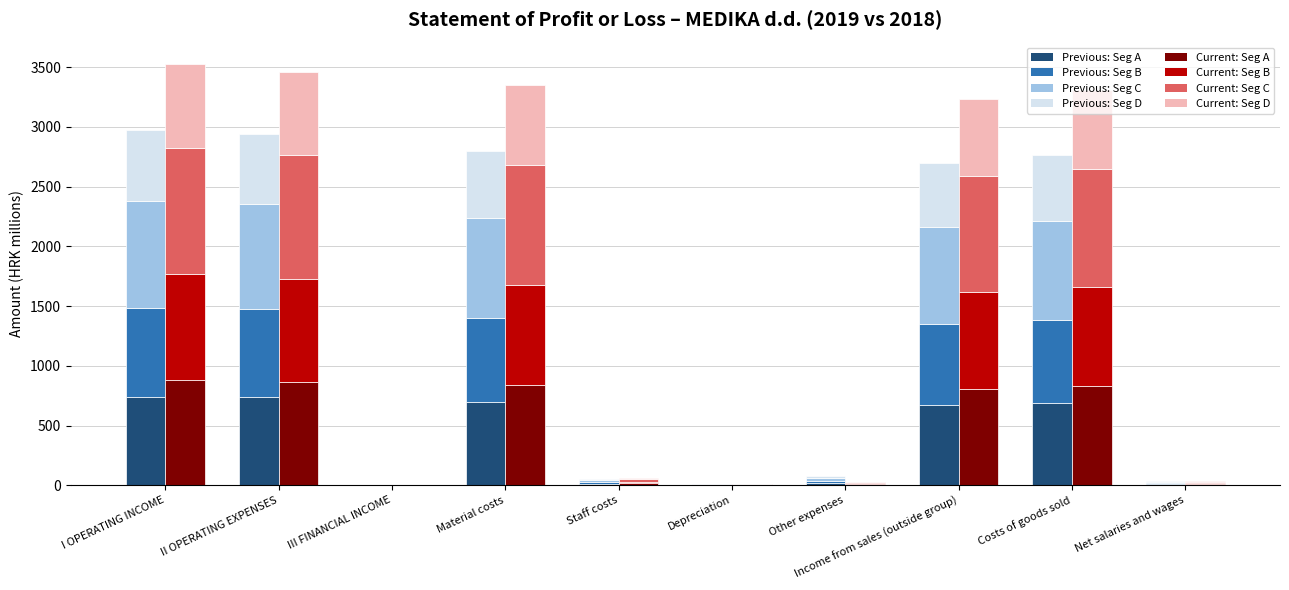

At which category is the sum across all series the highest?

I OPERATING INCOME